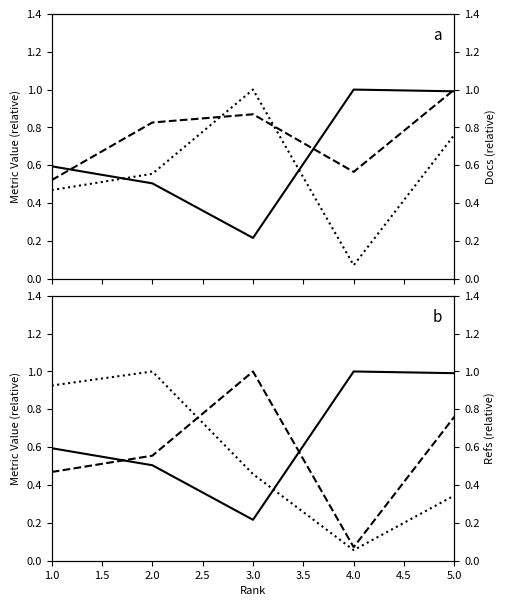

The value of Total Docs. (3years) at 2.0 is 0.9. True or false?

False